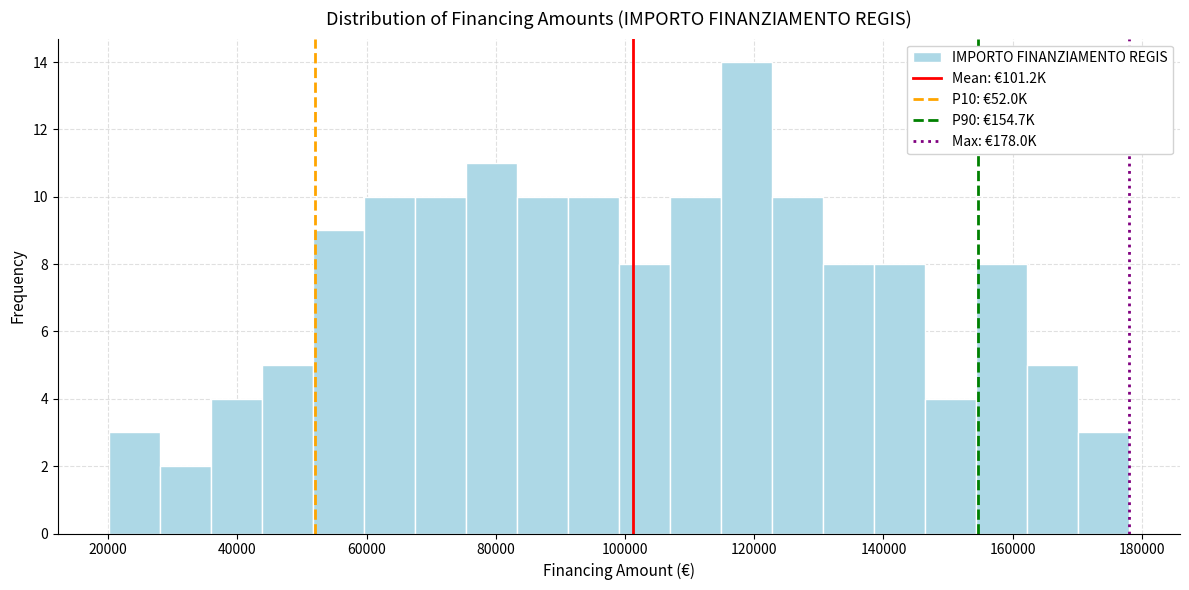

Around what value on the x-axis is the tallest bar? Give the approximate position of its centre, as read against the axis.

118000